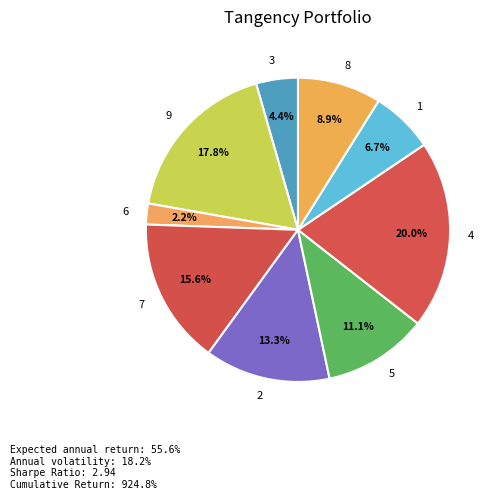

Rank the categories by value from highest to lowest.

4, 9, 7, 2, 5, 8, 1, 3, 6